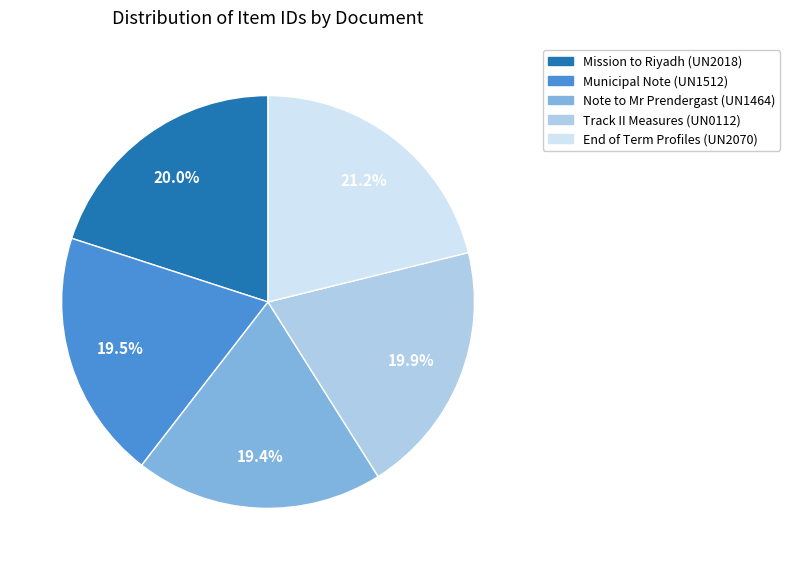

What is the ratio of the value at Mission to Riyadh (UN2018) to the value at Municipal Note (UN1512)?

1.0